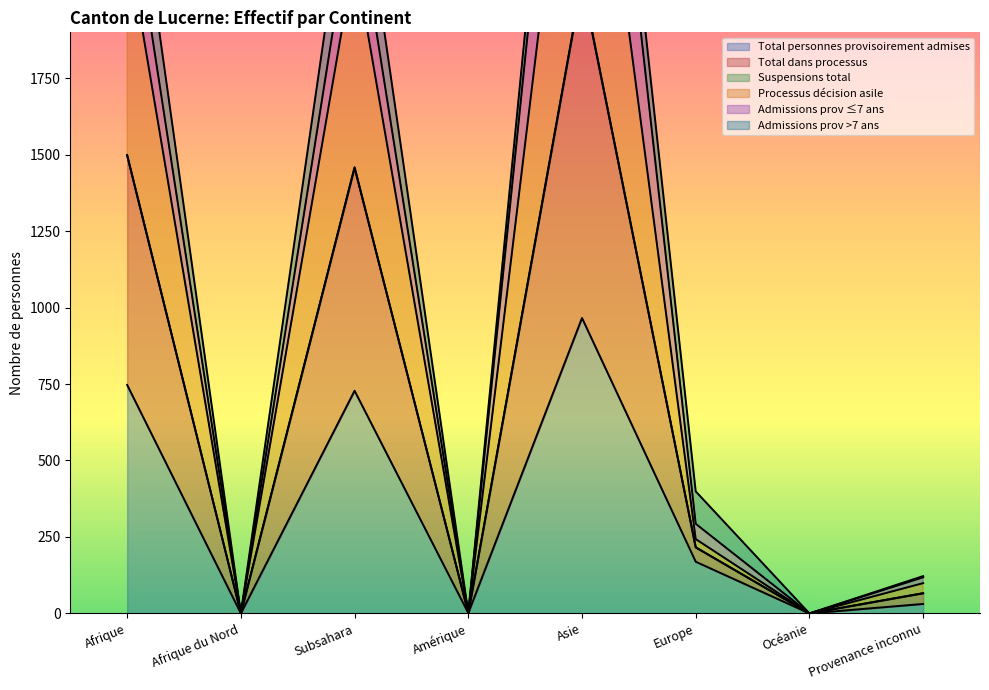

Between Afrique and Asie, which is larger?

Asie